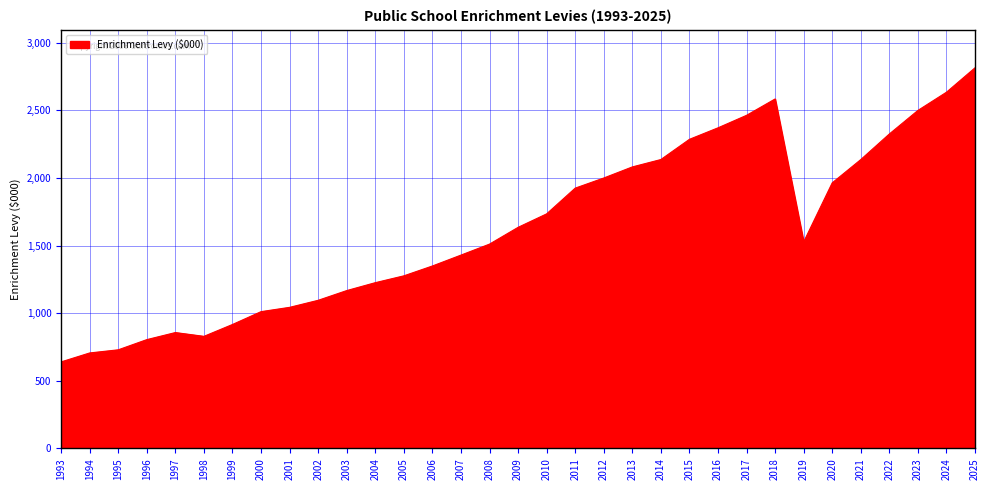

What is the value of the 14th point from the left?

1348755